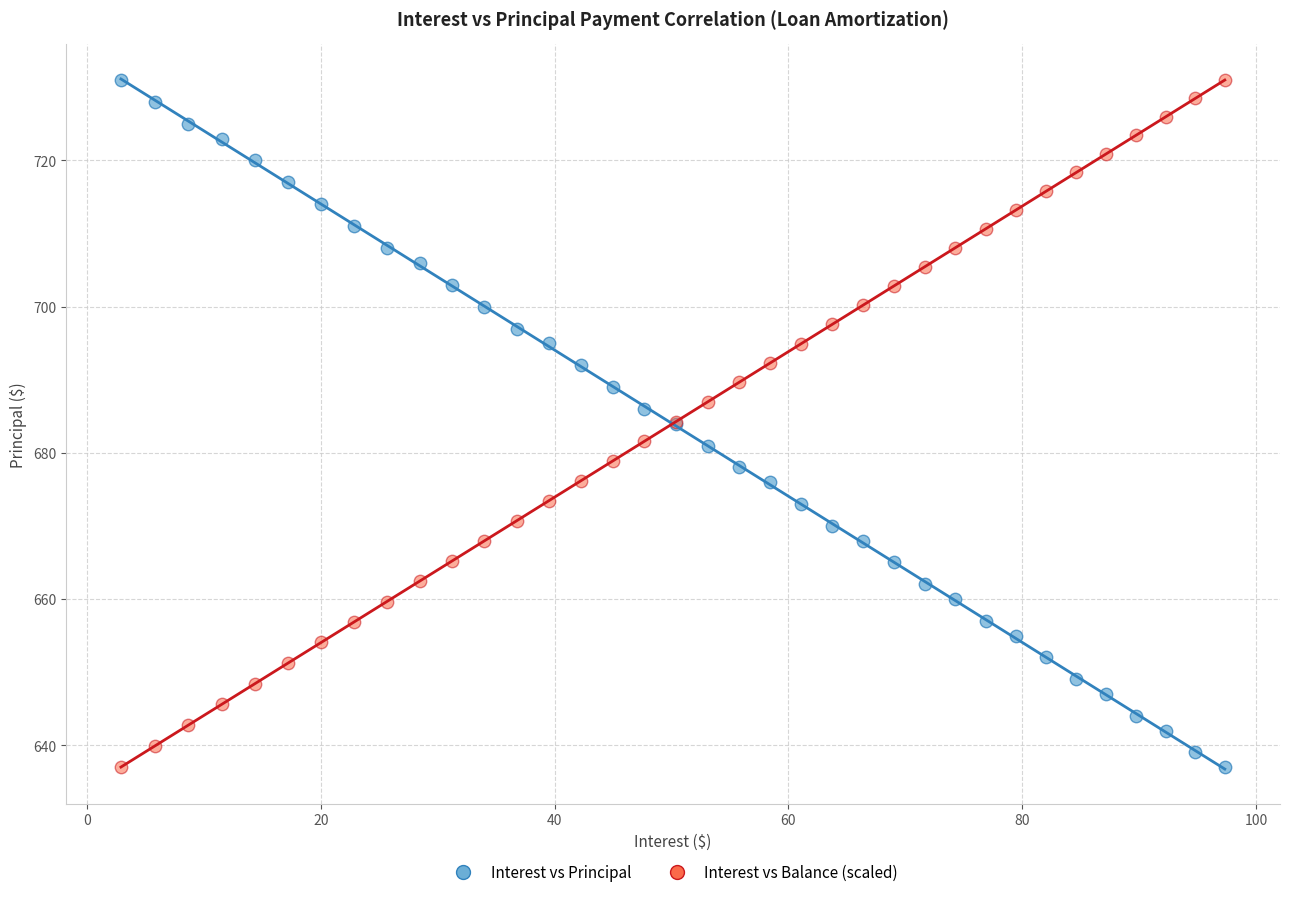

What is the X range (max minus min) for the scatter plot?

94.4